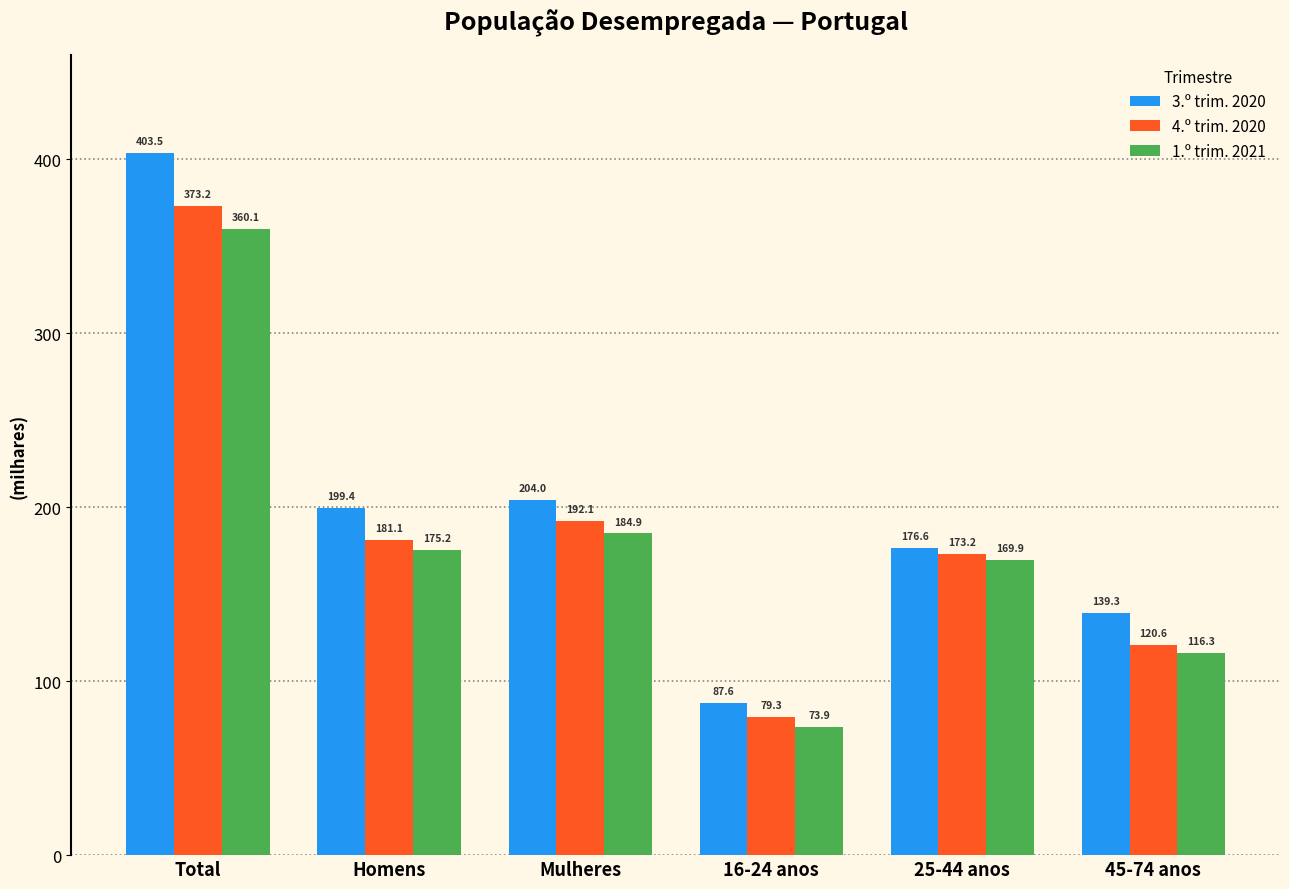

Which series has the largest total across all categories?

3.º trim. 2020